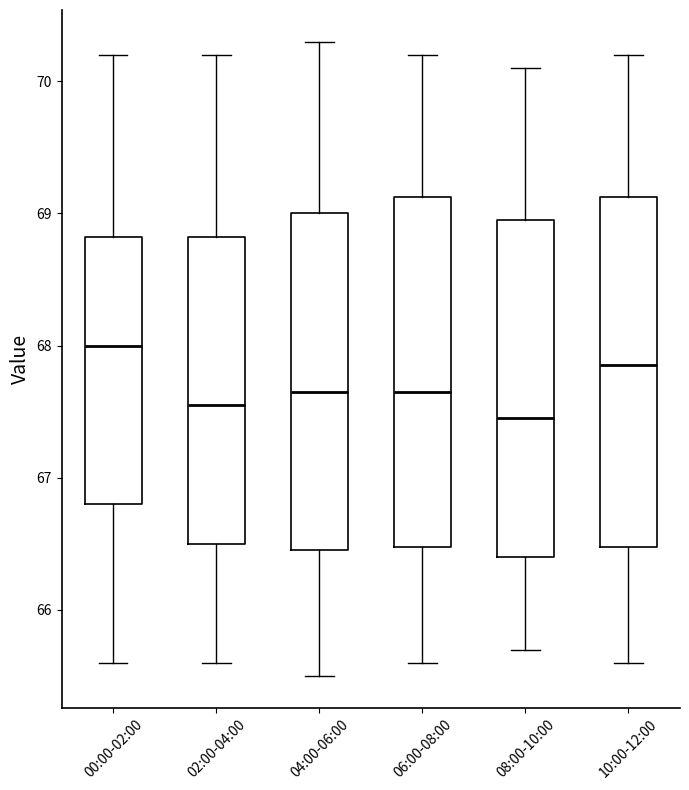

Reading left to right, read every box against the y-axis: the position of its median line, the range the box covers, and the ends of its whiskers. The values are not printed on the chart, so give them approximately, as read against the axis.

00:00-02:00: median 68.0, box 66.8 to 68.8, whiskers 65.6 to 70.2
02:00-04:00: median 67.6, box 66.5 to 68.8, whiskers 65.6 to 70.2
04:00-06:00: median 67.7, box 66.5 to 69.0, whiskers 65.5 to 70.3
06:00-08:00: median 67.7, box 66.5 to 69.1, whiskers 65.6 to 70.2
08:00-10:00: median 67.5, box 66.4 to 69.0, whiskers 65.7 to 70.1
10:00-12:00: median 67.9, box 66.5 to 69.1, whiskers 65.6 to 70.2